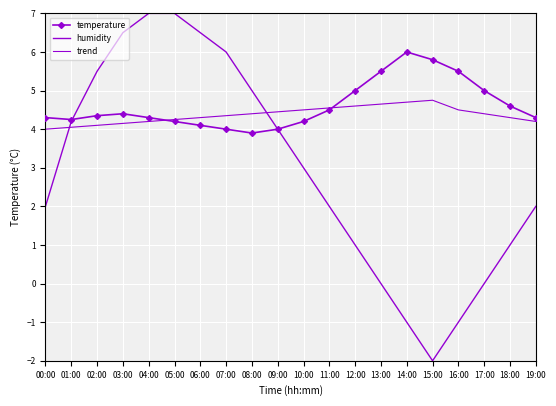

In temperature, how many points are higher than both neighbors (excluding endpoints)?

2